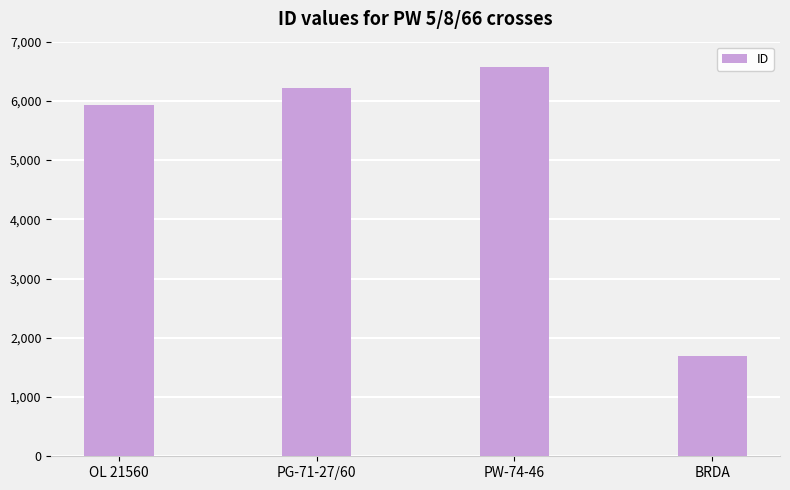

What is the approximate value at PW-74-46, to the nearest 10?

6580